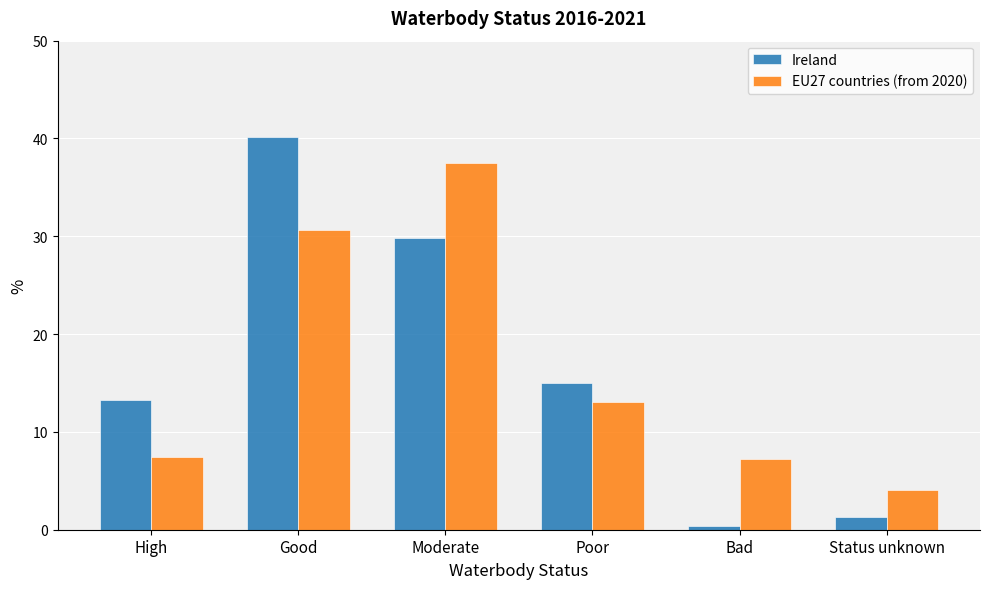

At Poor, list the series in order from smallest to largest.

EU27 countries (from 2020), Ireland